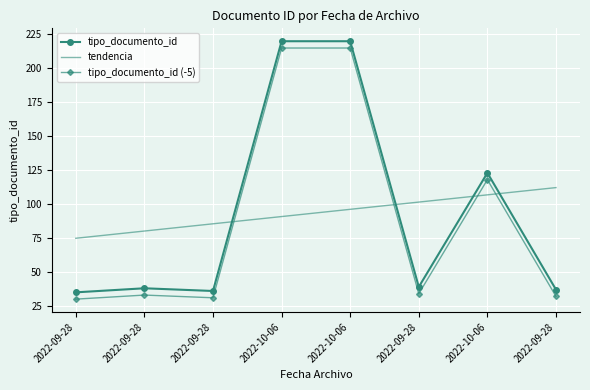

How many times do tendencia and tipo_documento_id cross each other?

4